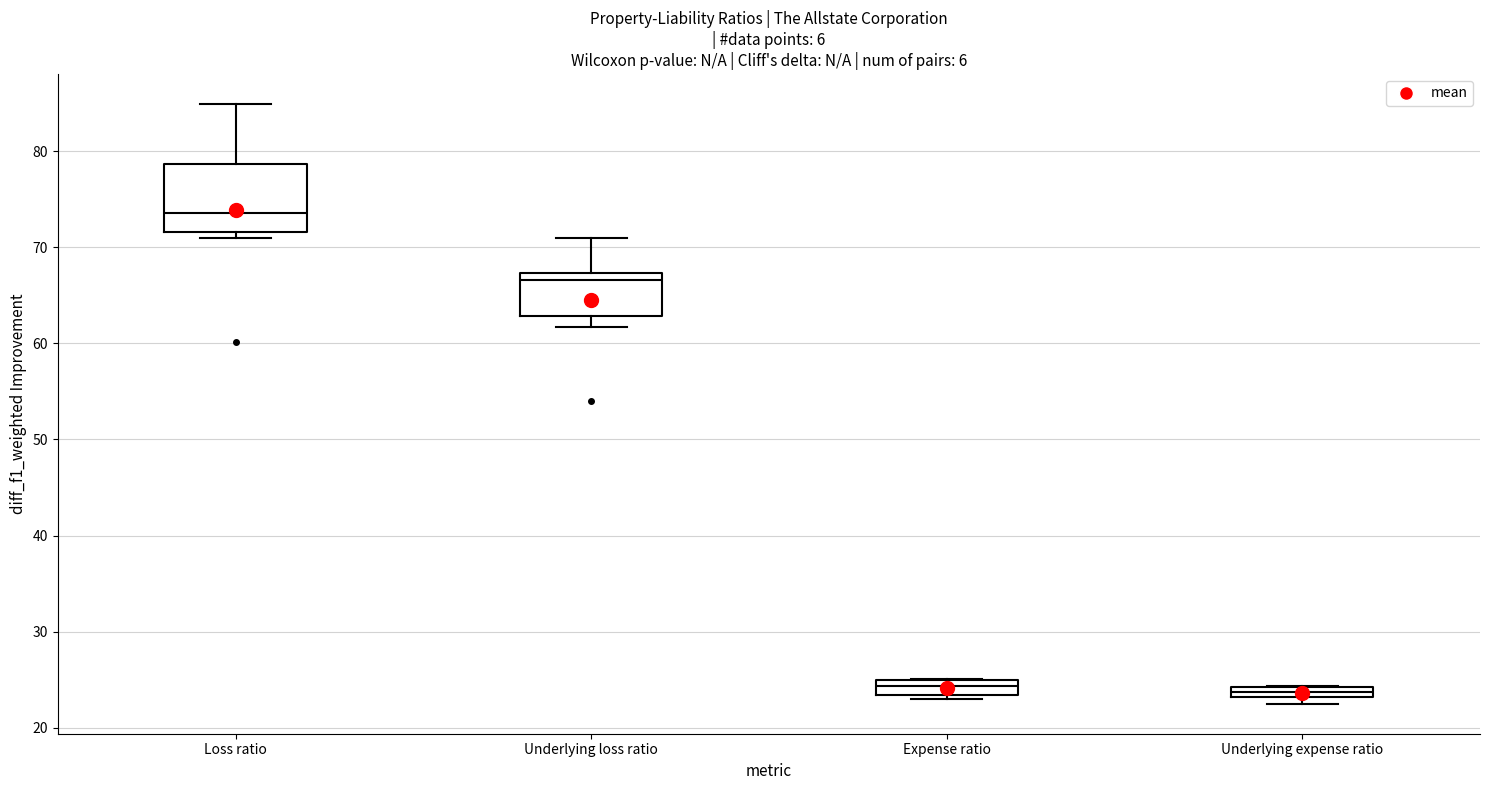

Which box is the tallest, from its lower edge to its upper edge?

Loss ratio